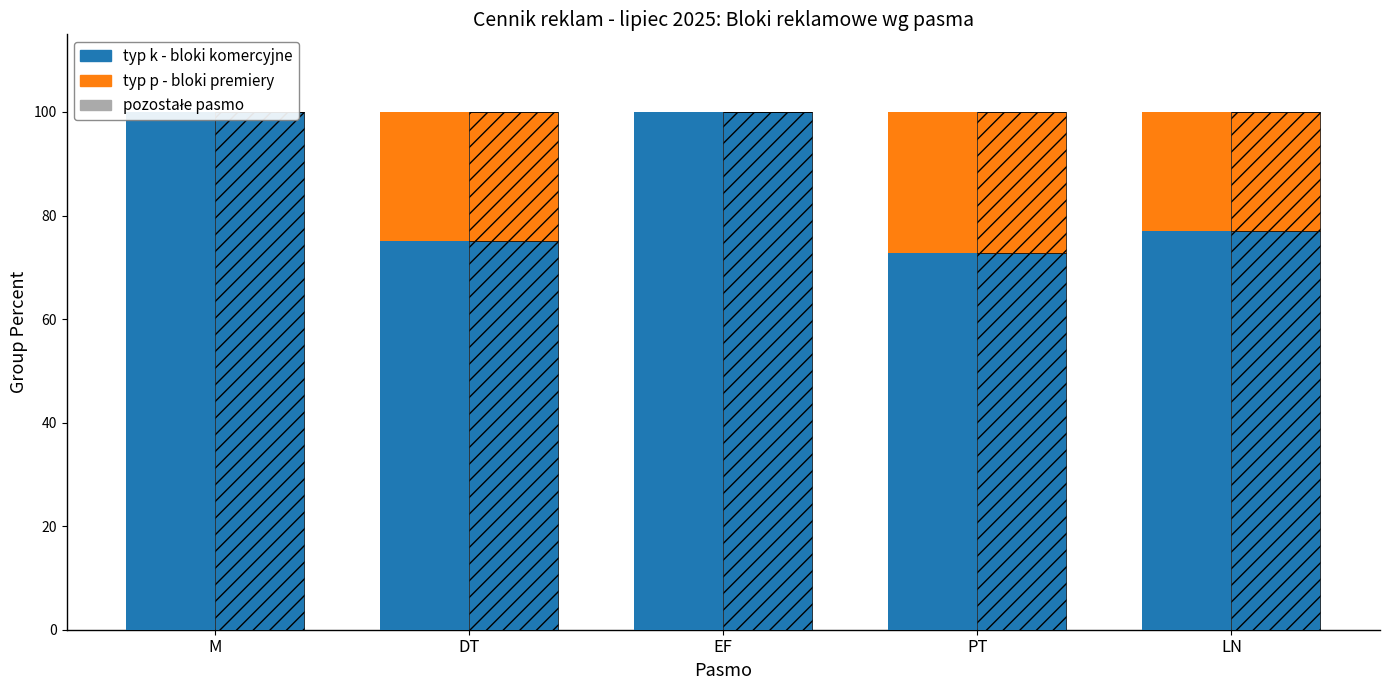

Which series has the widest spread of values?

typ k (bloki komercyjne)